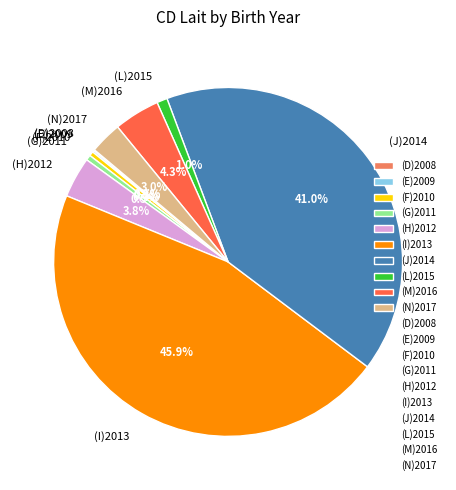

Which has a higher value, (M)2016 or (L)2015?

(M)2016